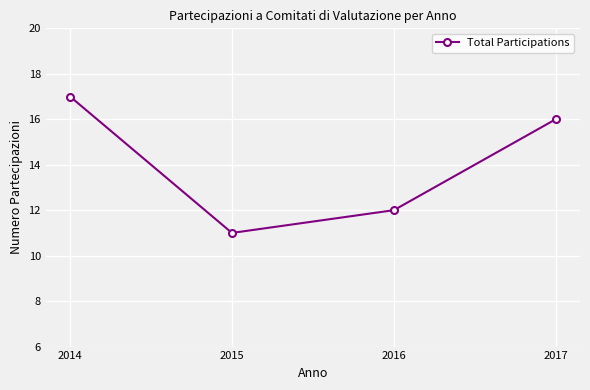

List the labels in order of value, largest first.

2014, 2017, 2016, 2015